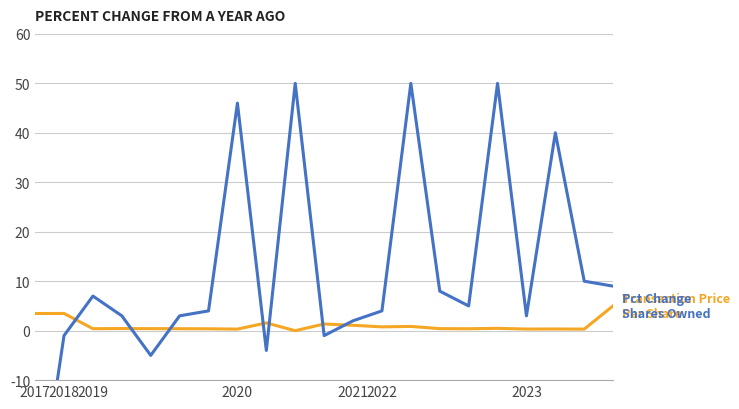

How many interior local valleys does the Transaction Price Per Share series have?

7